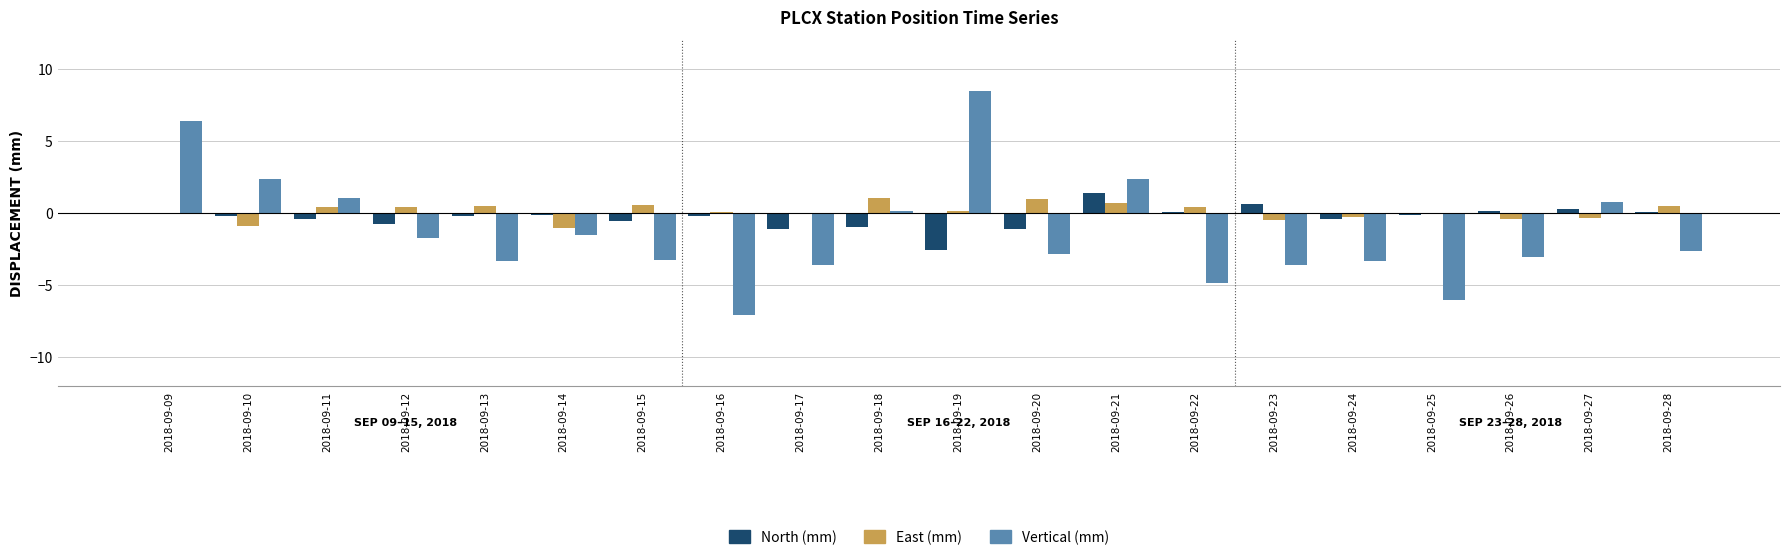

Count the number of categories in the chart.

20